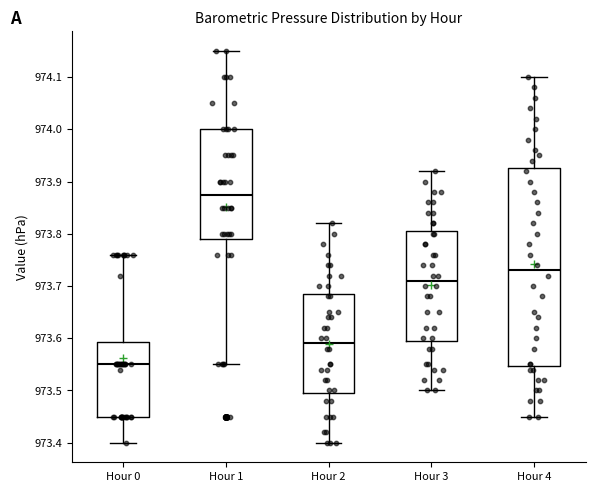

Which box is the tallest, from its lower edge to its upper edge?

Hour 4